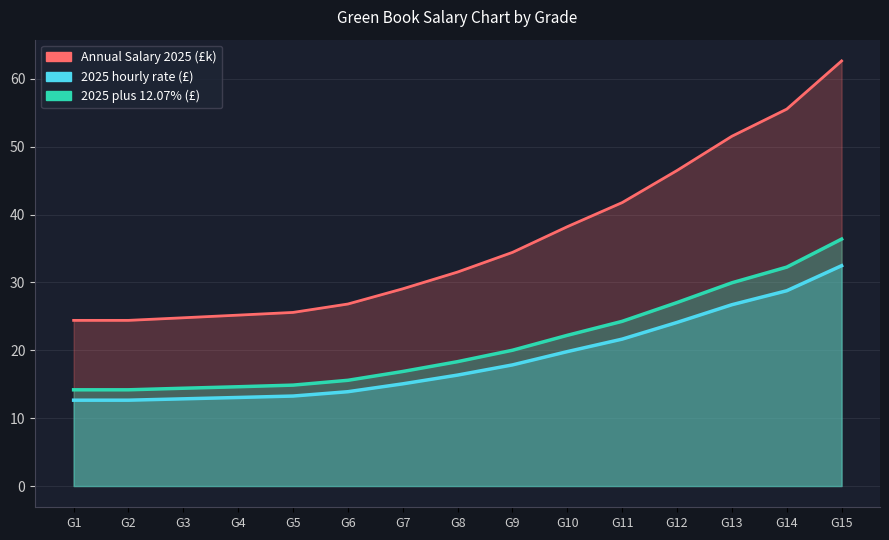

Reading right to left, transcribe all the data shown in this chart.

Annual Salary 2025: G15=62.6	G14=55.5	G13=51.5	G12=46.5	G11=41.8	G10=38.2	G9=34.4	G8=31.5	G7=29.1	G6=26.8	G5=25.6	G4=25.2	G3=24.8	G2=24.4	G1=24.4
2025 hourly rate: G15=32.5	G14=28.8	G13=26.7	G12=24.1	G11=21.6	G10=19.8	G9=17.9	G8=16.4	G7=15.1	G6=13.9	G5=13.3	G4=13.1	G3=12.8	G2=12.7	G1=12.7
2025 plus 12.07%: G15=36.4	G14=32.3	G13=29.9	G12=27.0	G11=24.3	G10=22.2	G9=20.0	G8=18.3	G7=16.9	G6=15.6	G5=14.9	G4=14.6	G3=14.4	G2=14.2	G1=14.2